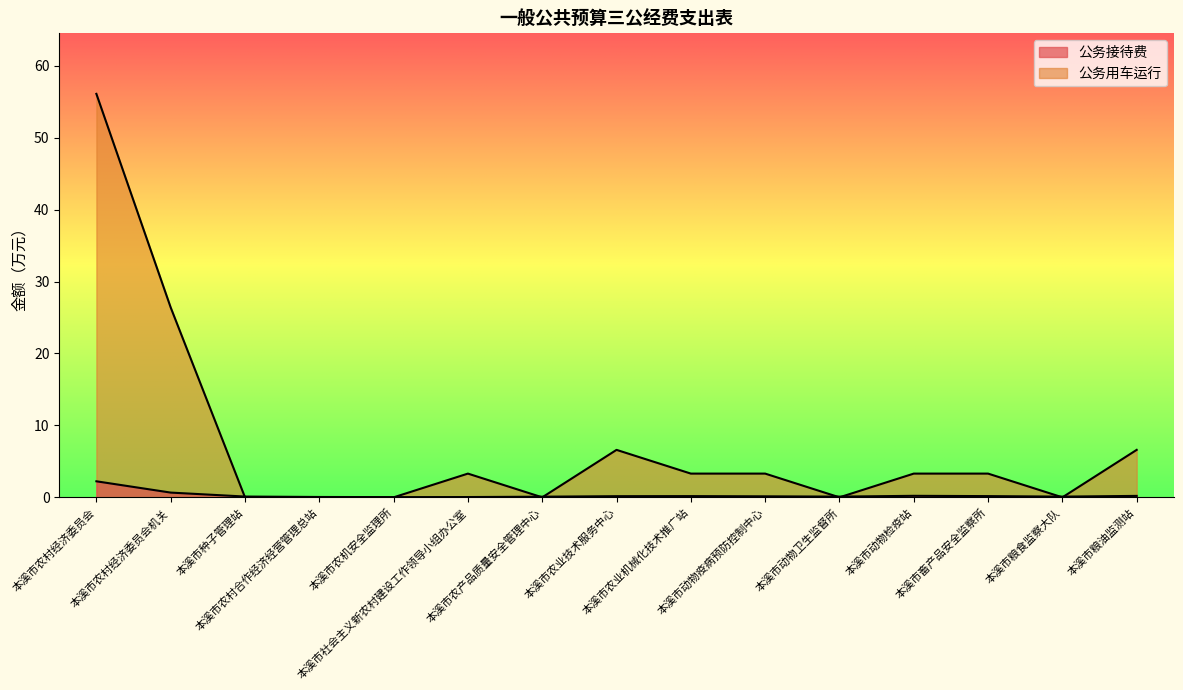

True or false: 公务用车运行 and 公务接待费 cross at least once.

True